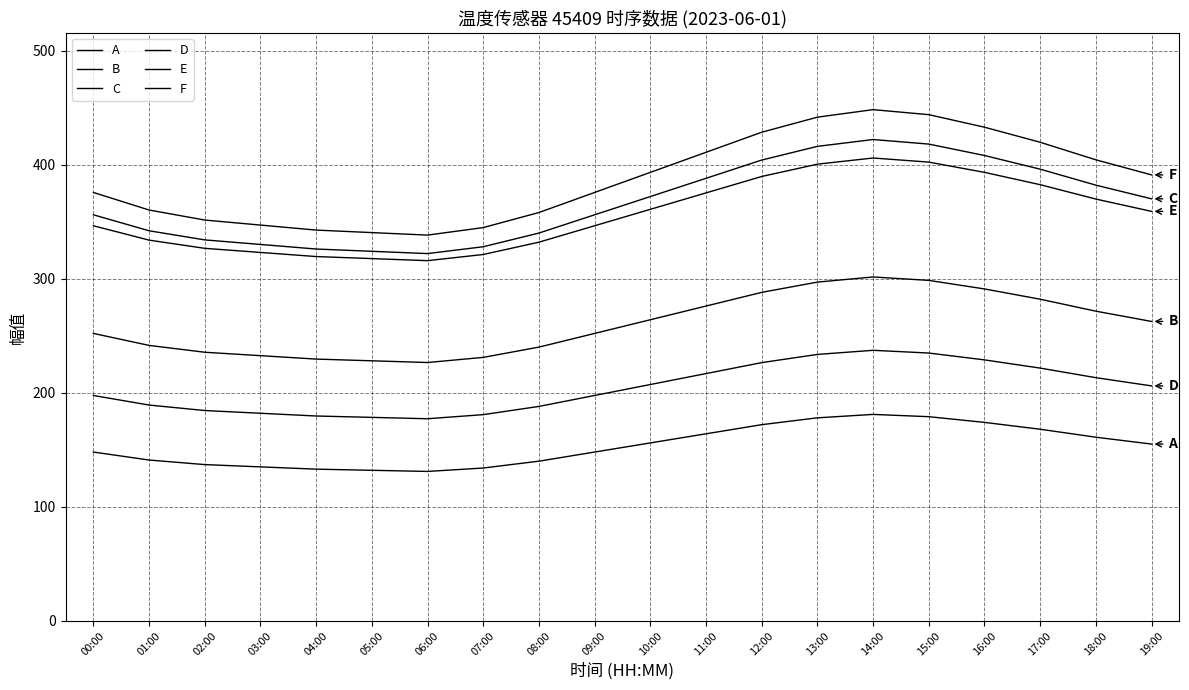

True or false: A has more than 0 points higher than both neighbors.

True